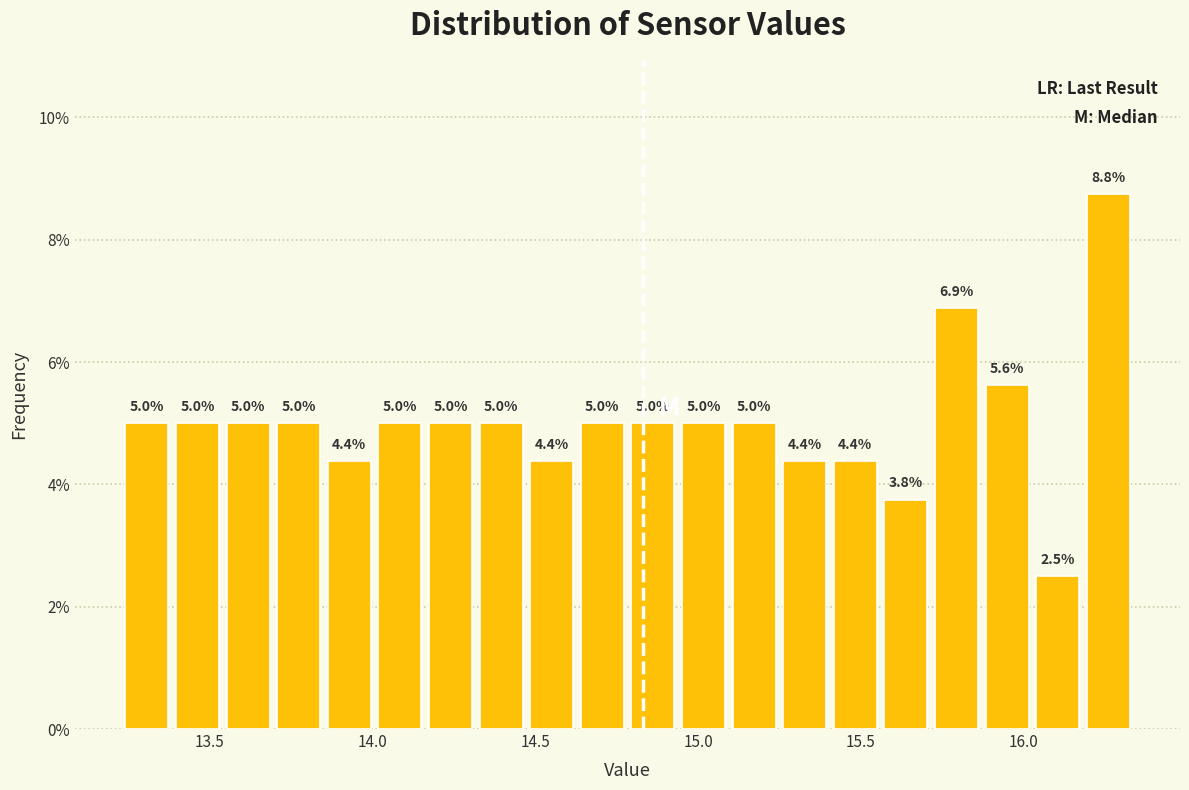

Read against the x-axis, roughly where is the centre of the tallest bar?

16.25